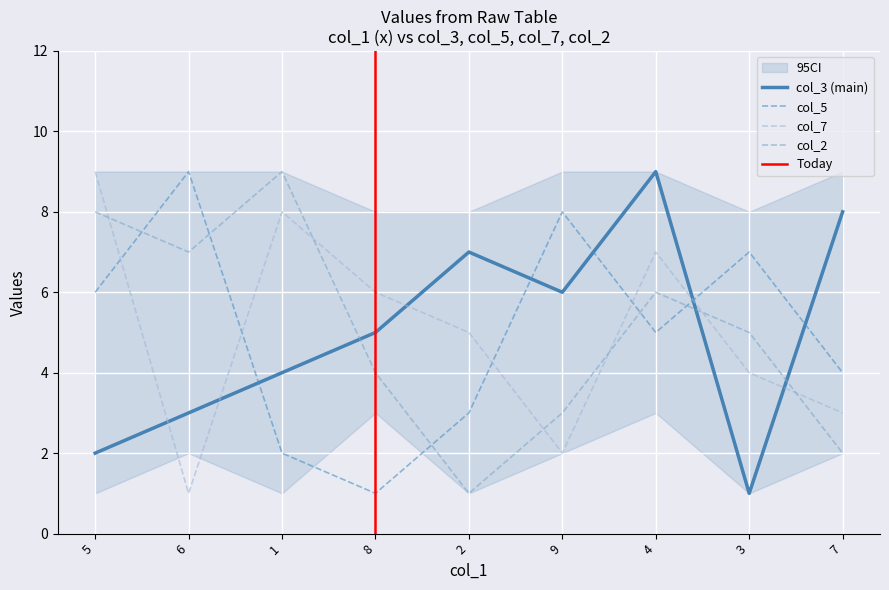

Rank the categories by col_2 value from lowest to highest.

2, 7, 9, 8, 3, 4, 6, 5, 1